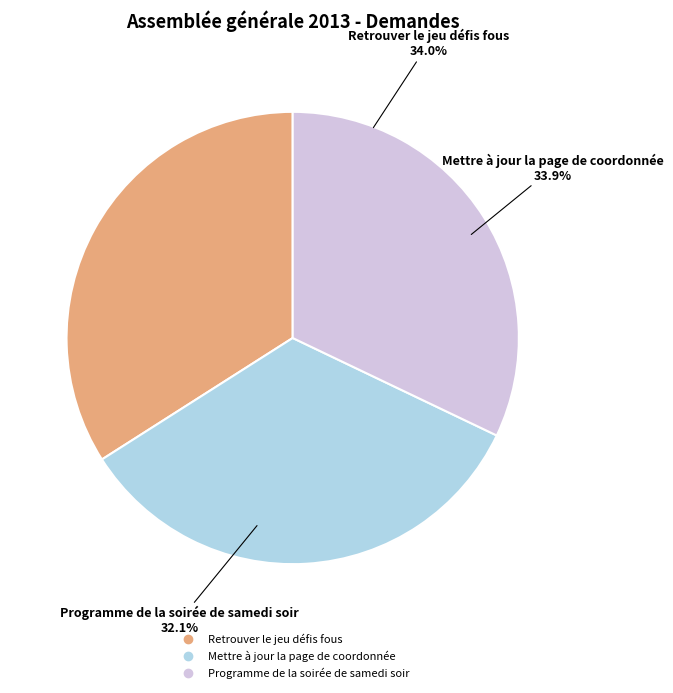

Rank the categories by value from highest to lowest.

Retrouver le jeu défis fous, Mettre à jour la page de coordonnée, Programme de la soirée de samedi soir